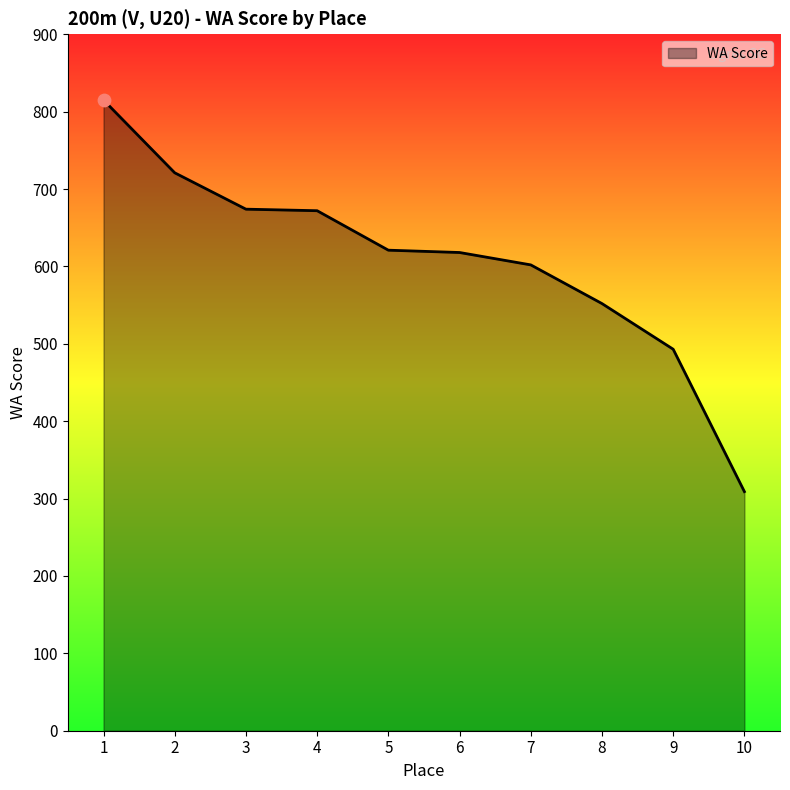

What is the ratio of the value at 6 to the value at 5?

1.0